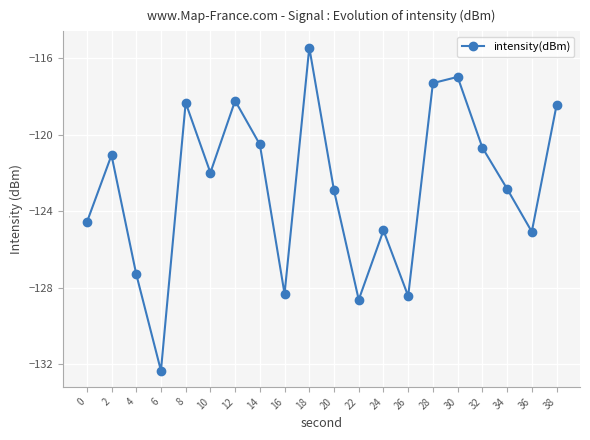

The chart shows a value of -122.8 at 34. True or false?

True